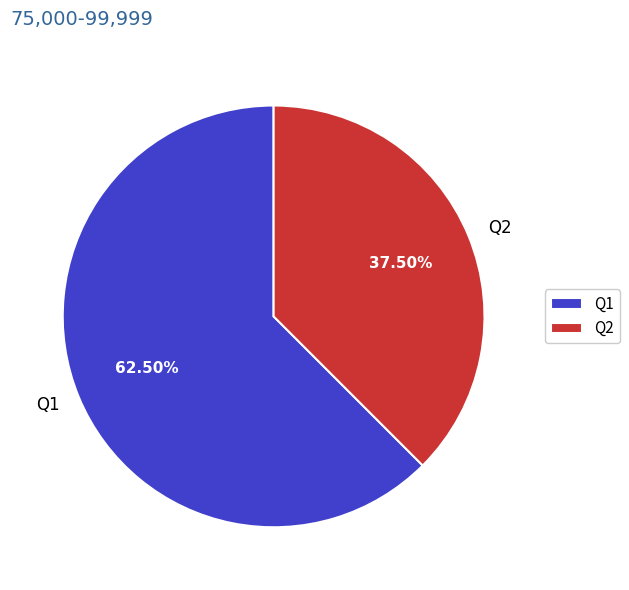

To the nearest percent, what is the average slice percentage?

50%